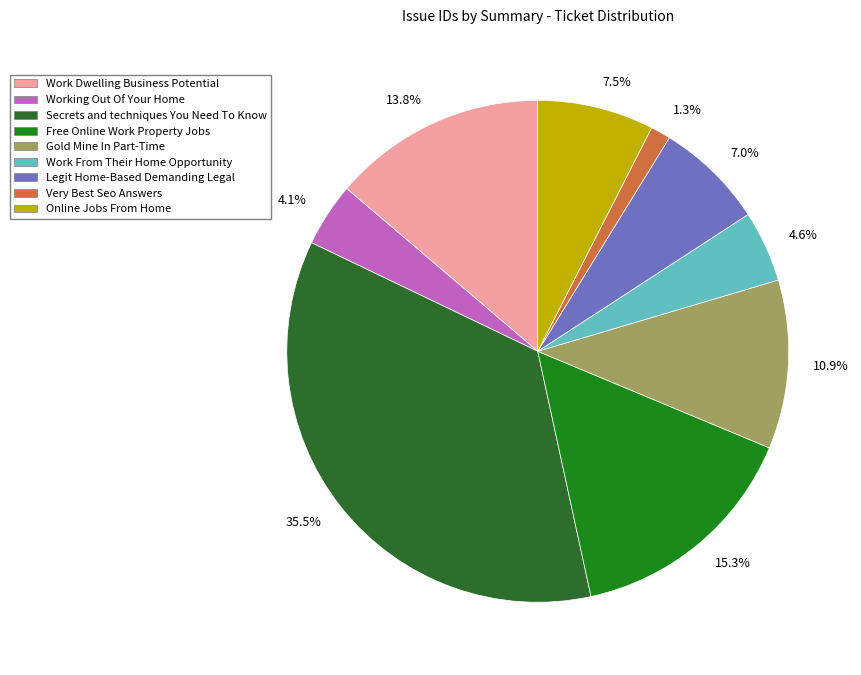

Count the number of slices in the pie.

9